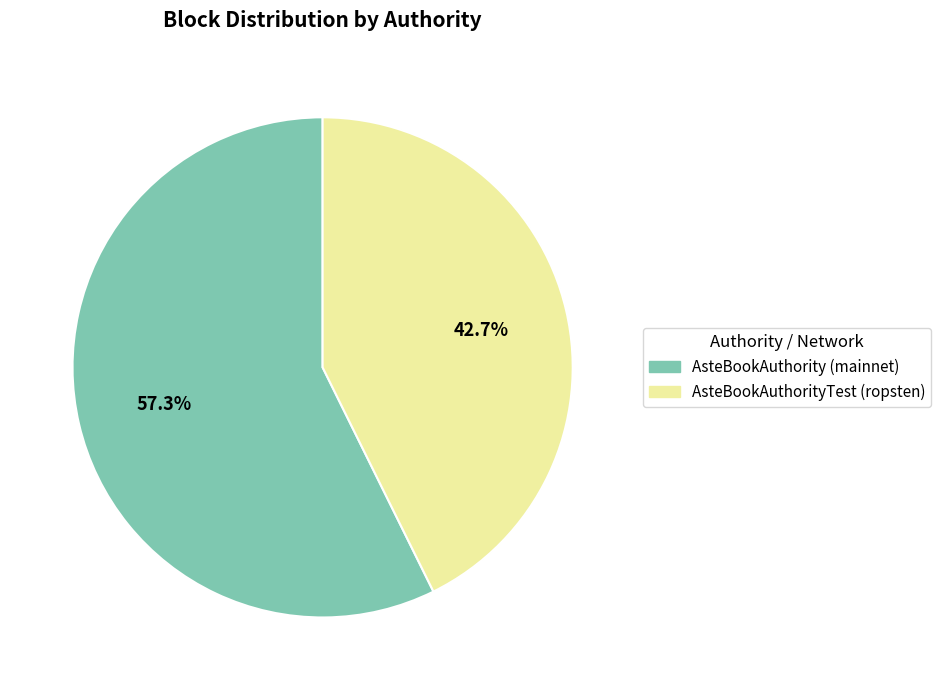

Is there any slice that represents more than half of the pie?

Yes